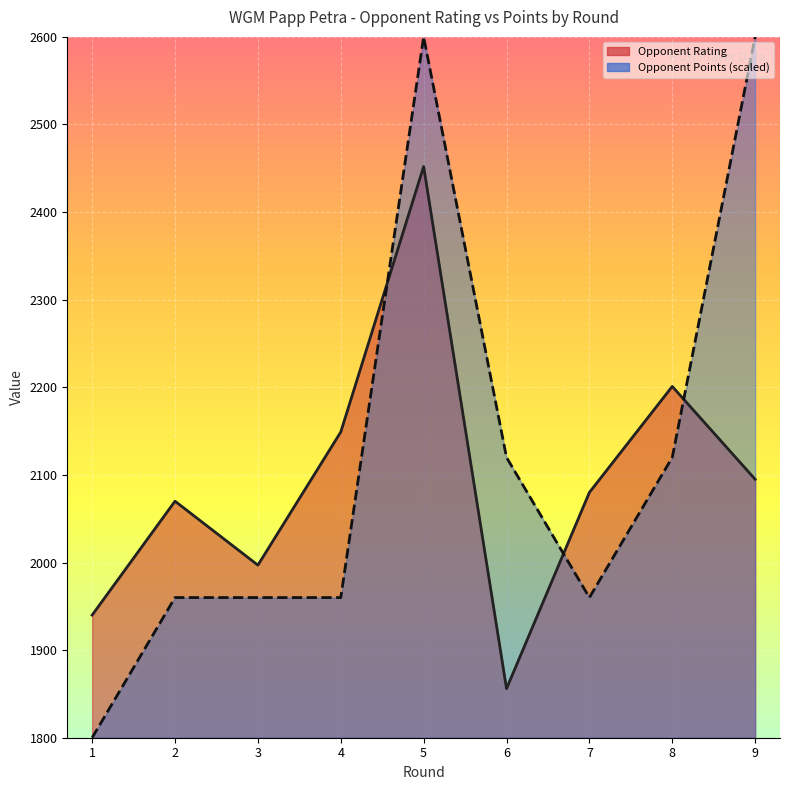

Which series has the largest total across all categories?

Opponent Points (scaled)